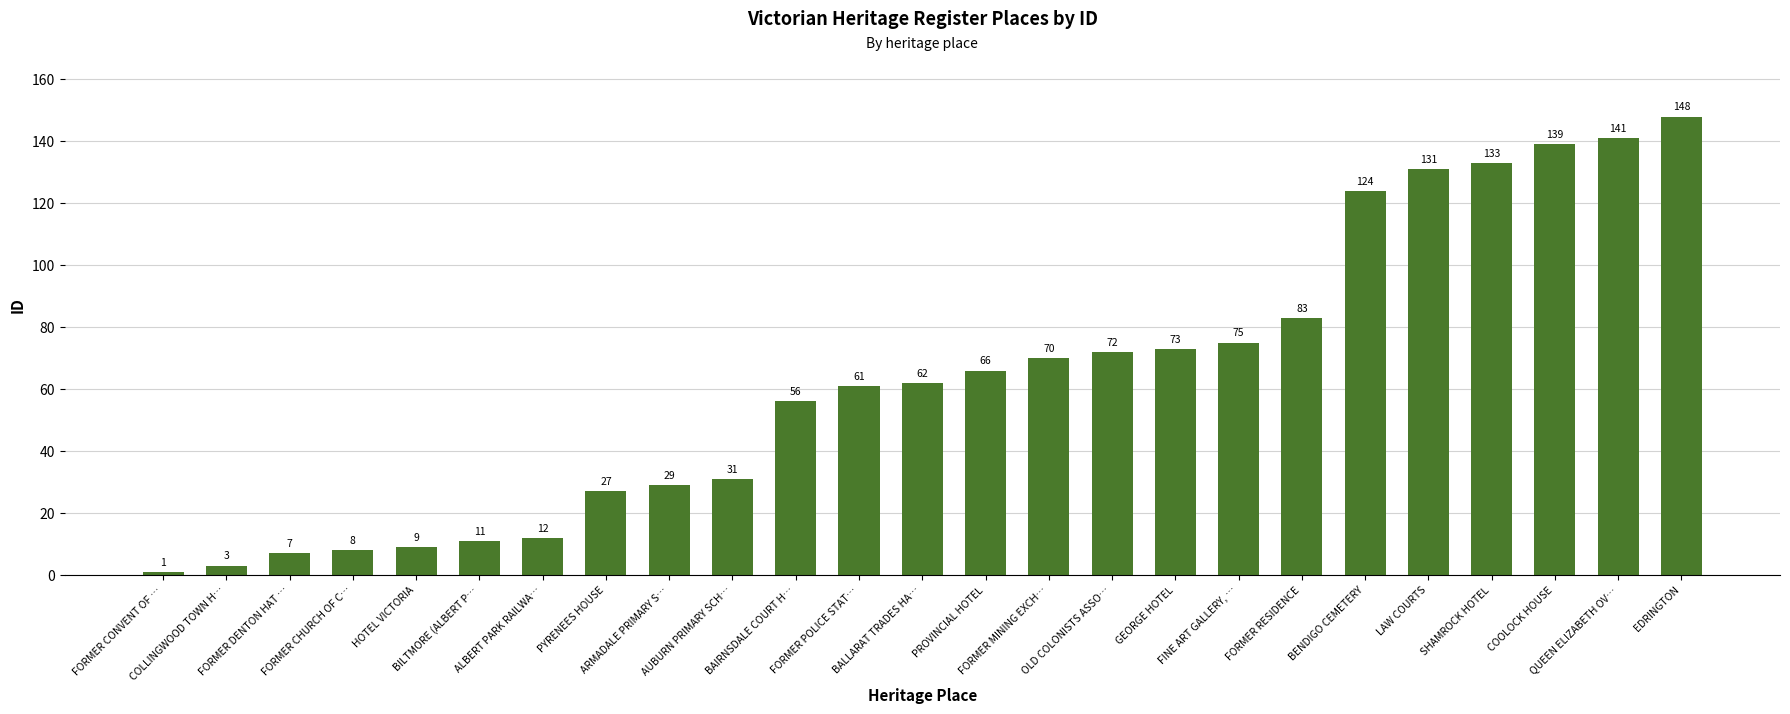

What is the difference between the maximum and minimum values?

147